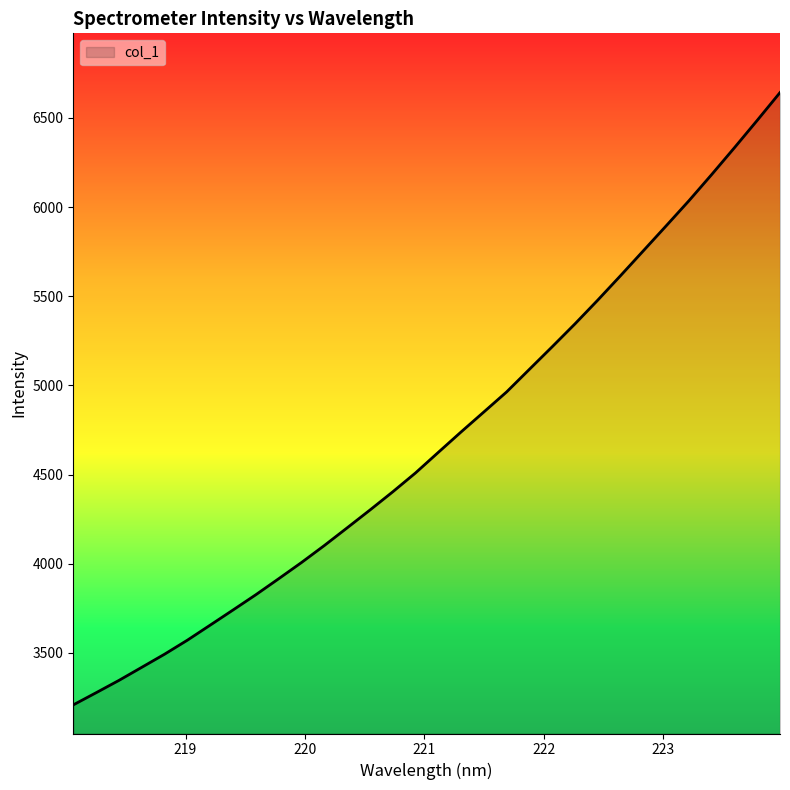

What is the maximum value shown in the chart?

6641.8